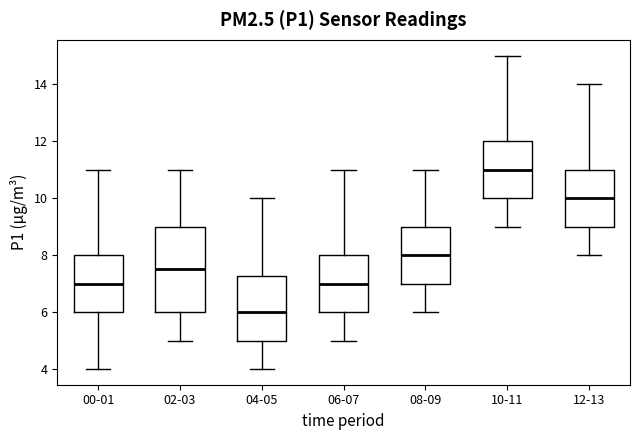

Where does the median line of the box for 10-11 sit on the y-axis? The values are not printed on the chart, so give them approximately, as read against the axis.

11.0